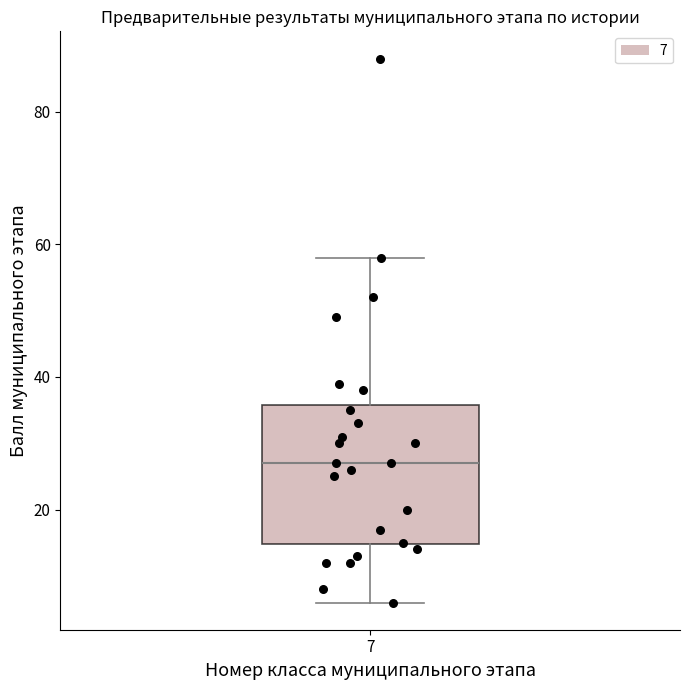

Where is the upper edge of the box at x = 7 on the y-axis? The values are not printed on the chart, so give them approximately, as read against the axis.

36